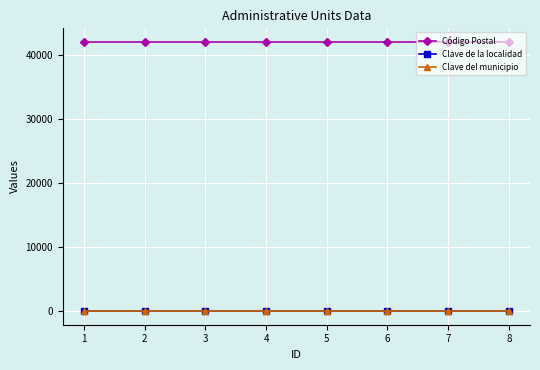

Does the chart display data point markers on the line(s)?

Yes